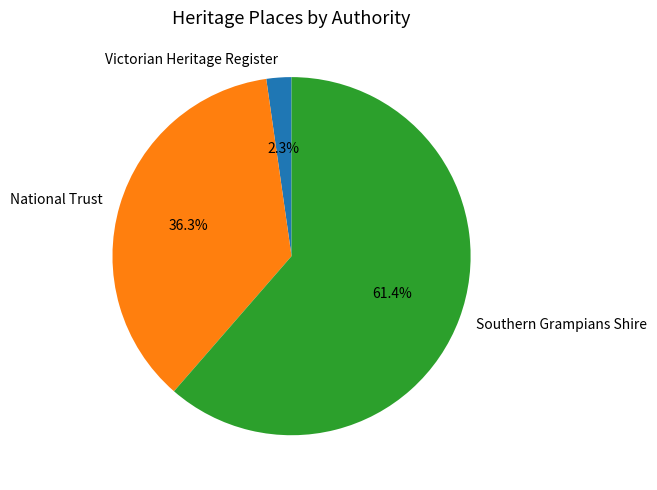

Which slice represents more than half of the pie?

Southern Grampians Shire